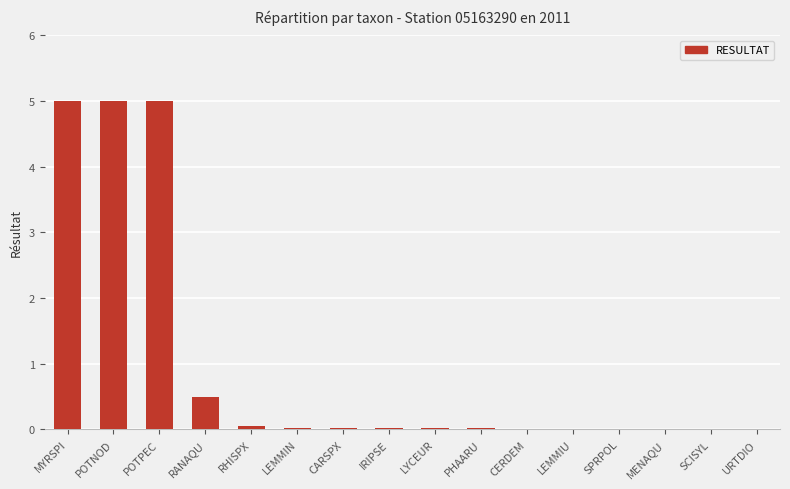

Which has a higher value, POTPEC or RHISPX?

POTPEC